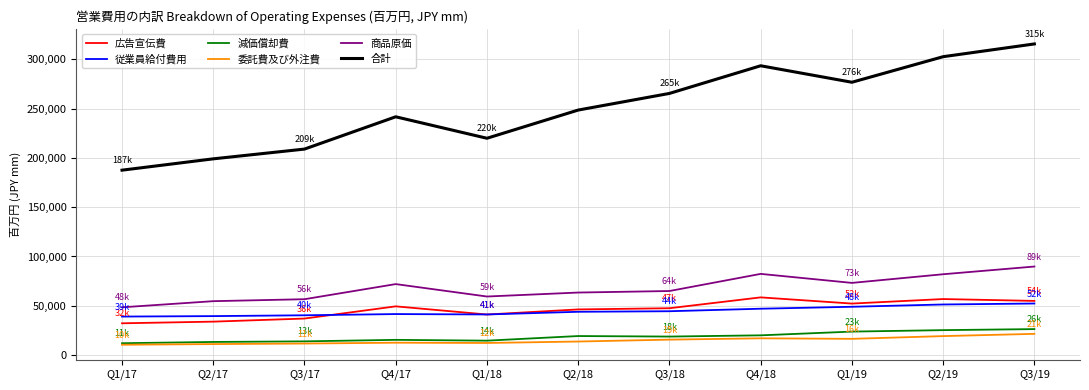

What is the total value across all series at Q4/17?

432520